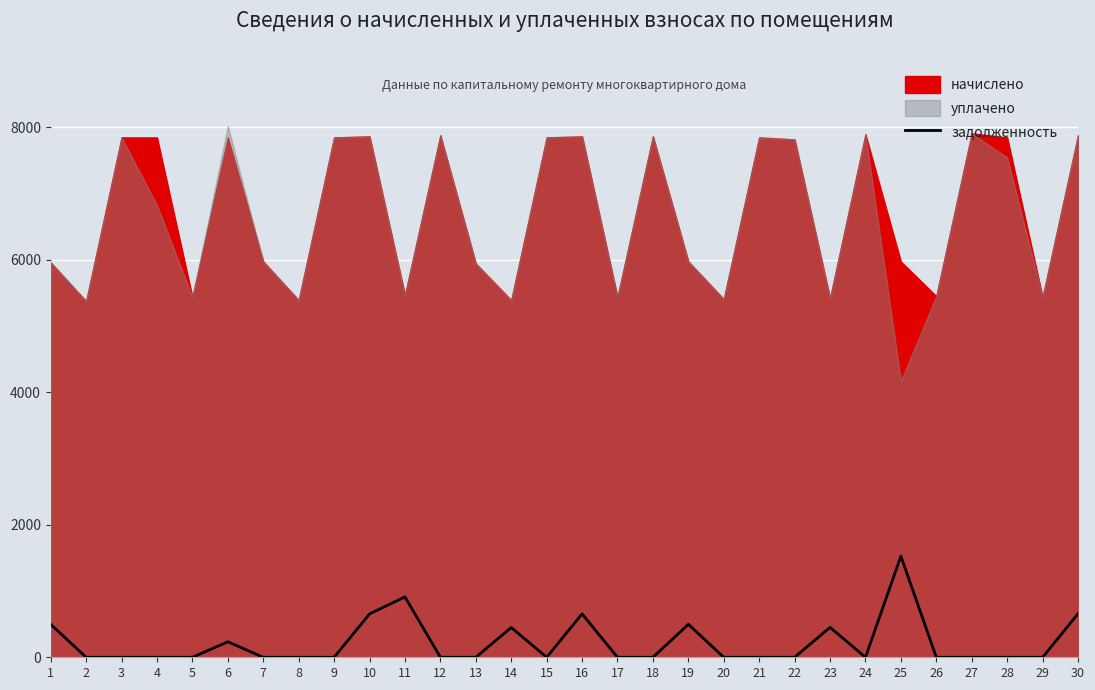

How many data points are above 0?

10